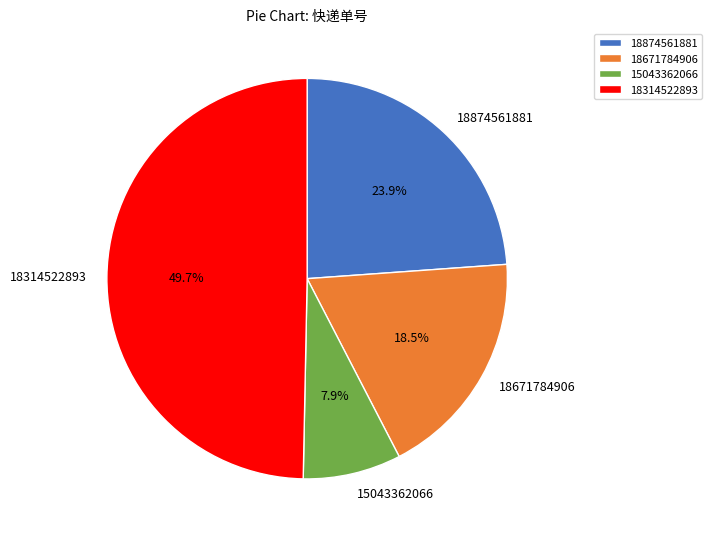

What portion of the pie excludes 15043362066?

92.1%